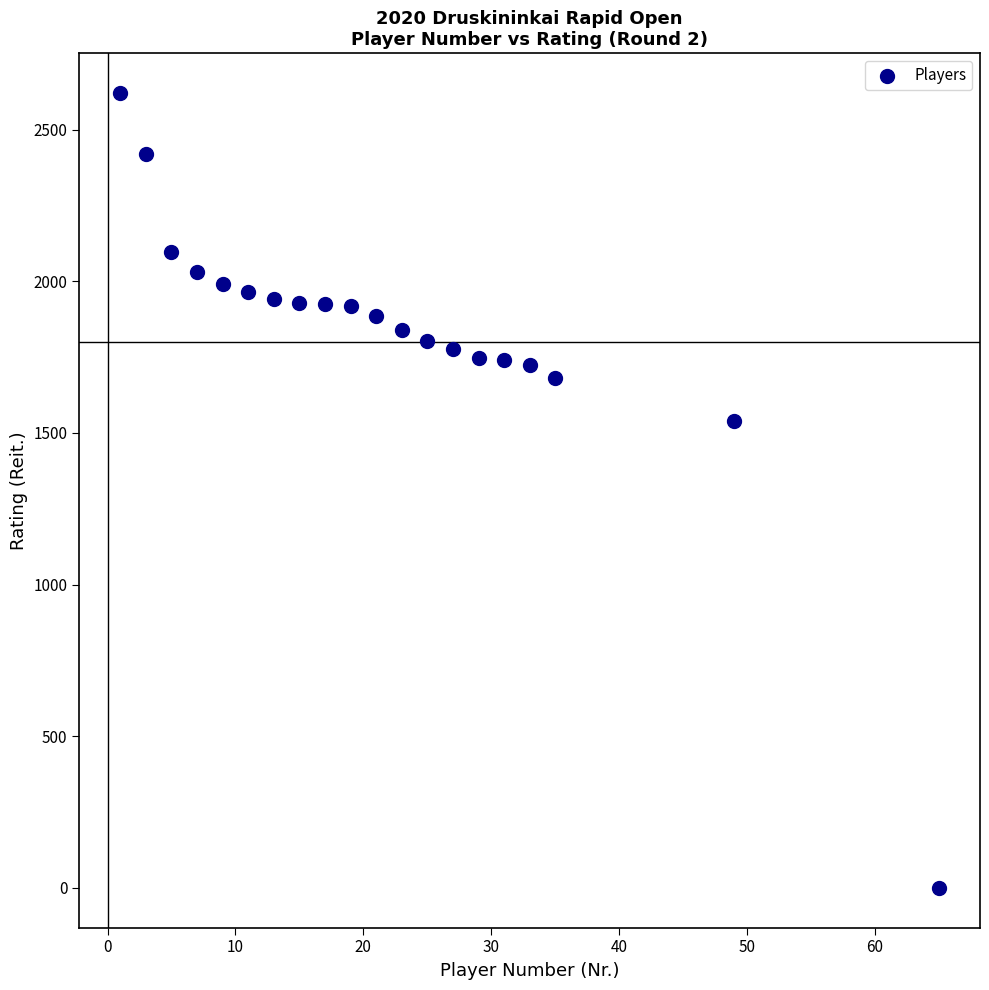

What Y value in the scatter plot is closest to 1310?

1538